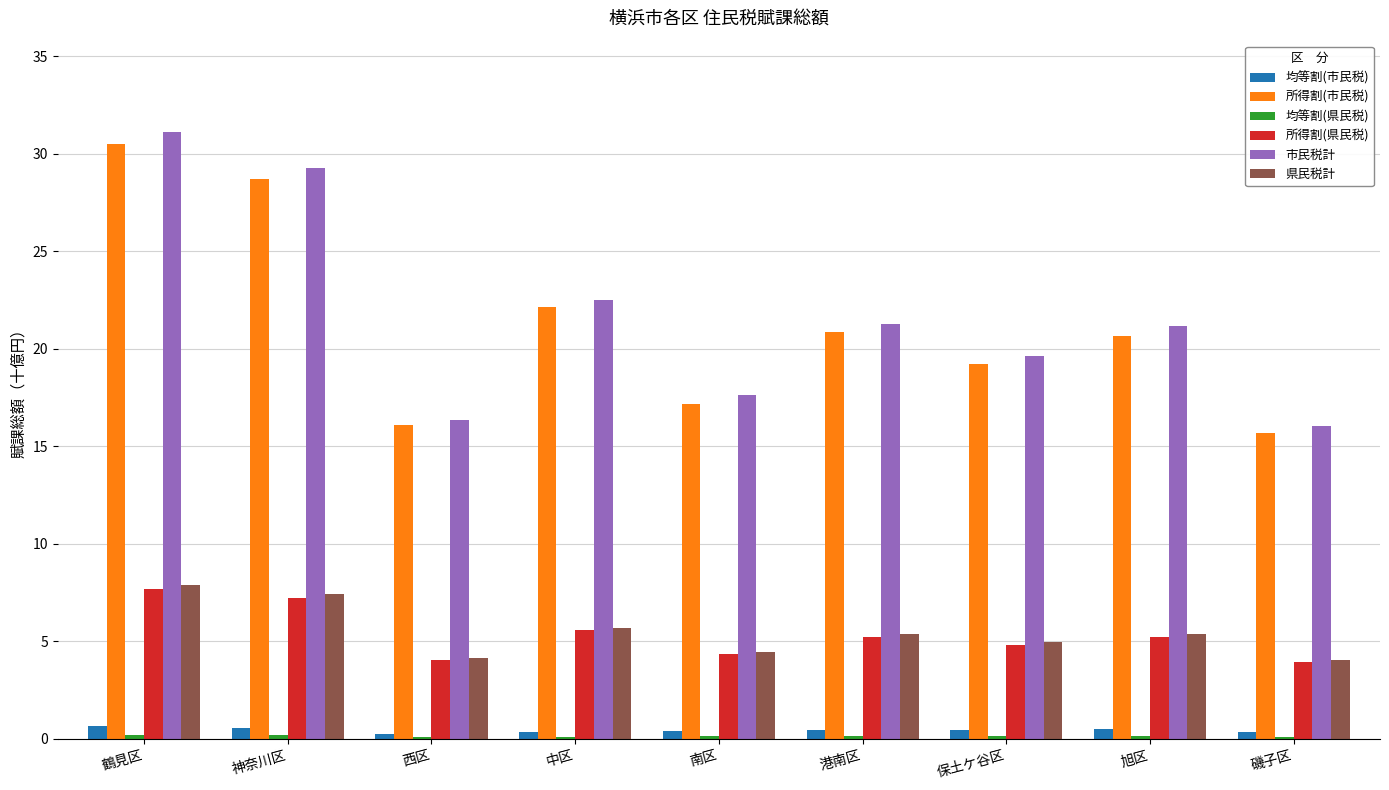

At which label does 県民税計 first exceed 5?

鶴見区